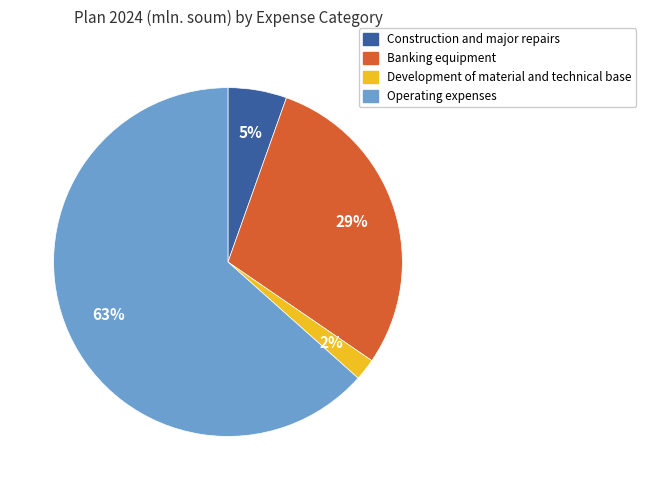

Is it true that Banking equipment is 23% of the pie?

False